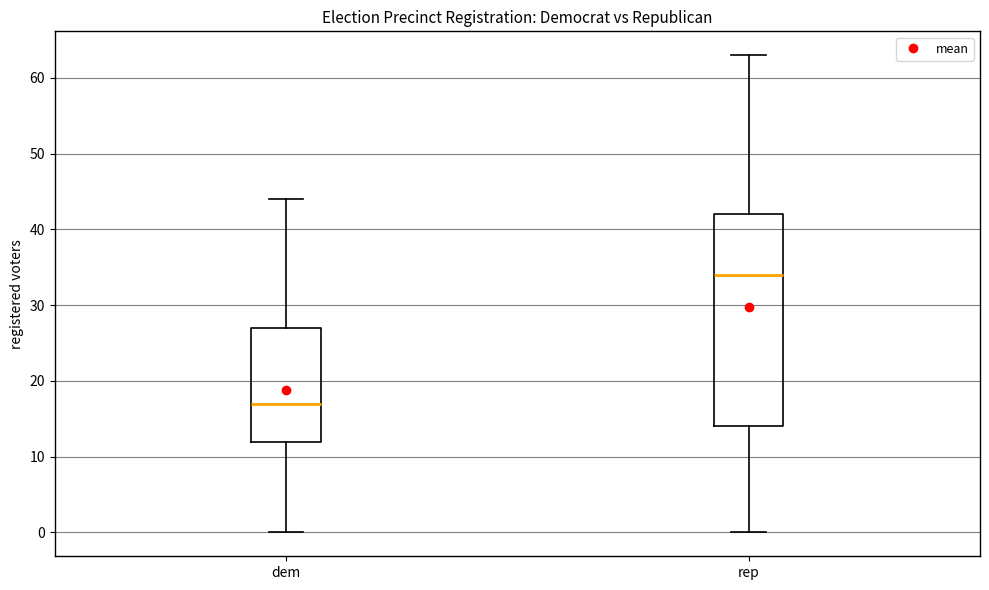

Which box is the tallest, from its lower edge to its upper edge?

rep